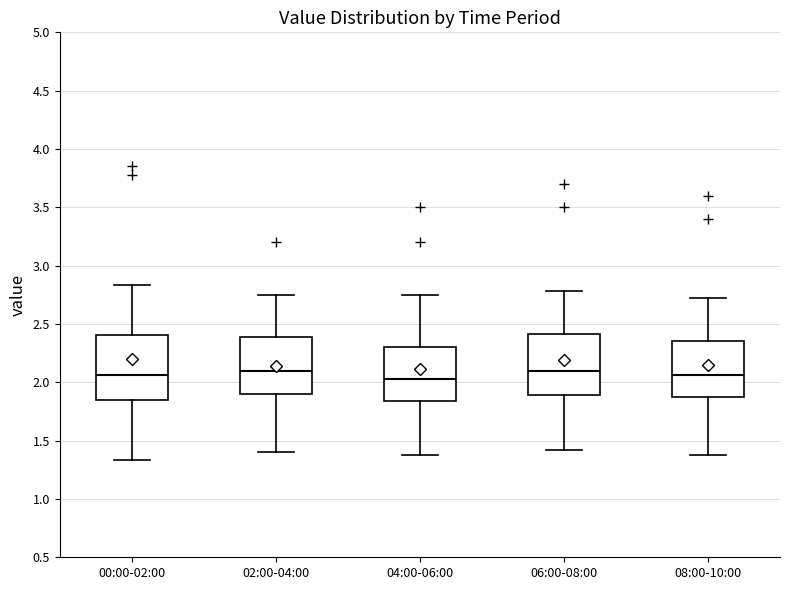

Where is the upper edge of the box for 08:00-10:00 on the y-axis? The values are not printed on the chart, so give them approximately, as read against the axis.

2.35